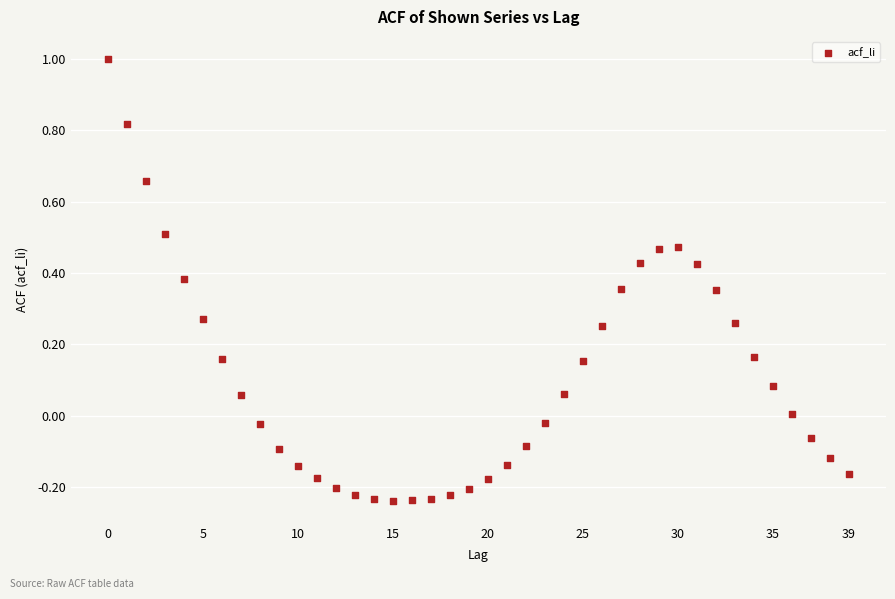

How many data points are displayed?

40